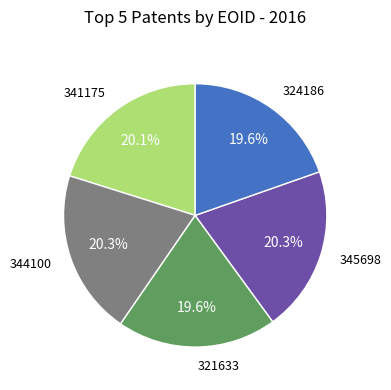

Does any single category account for the majority?

No